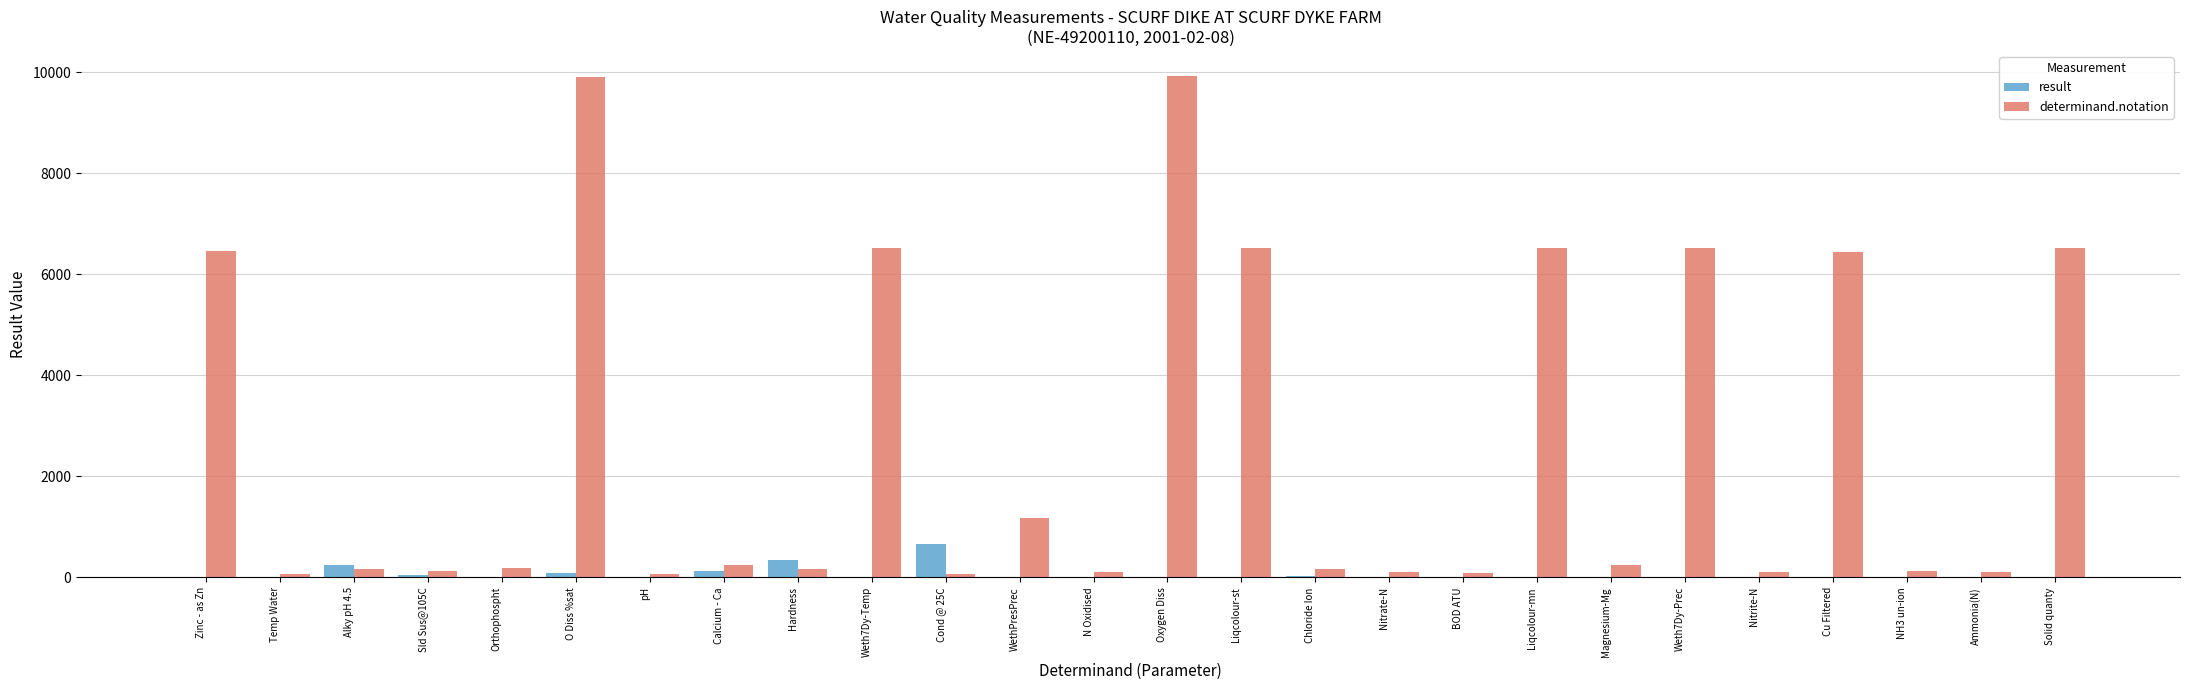

What is the difference between the determinand.notation values at O Diss %sat and Ammonia(N)?

9790.0